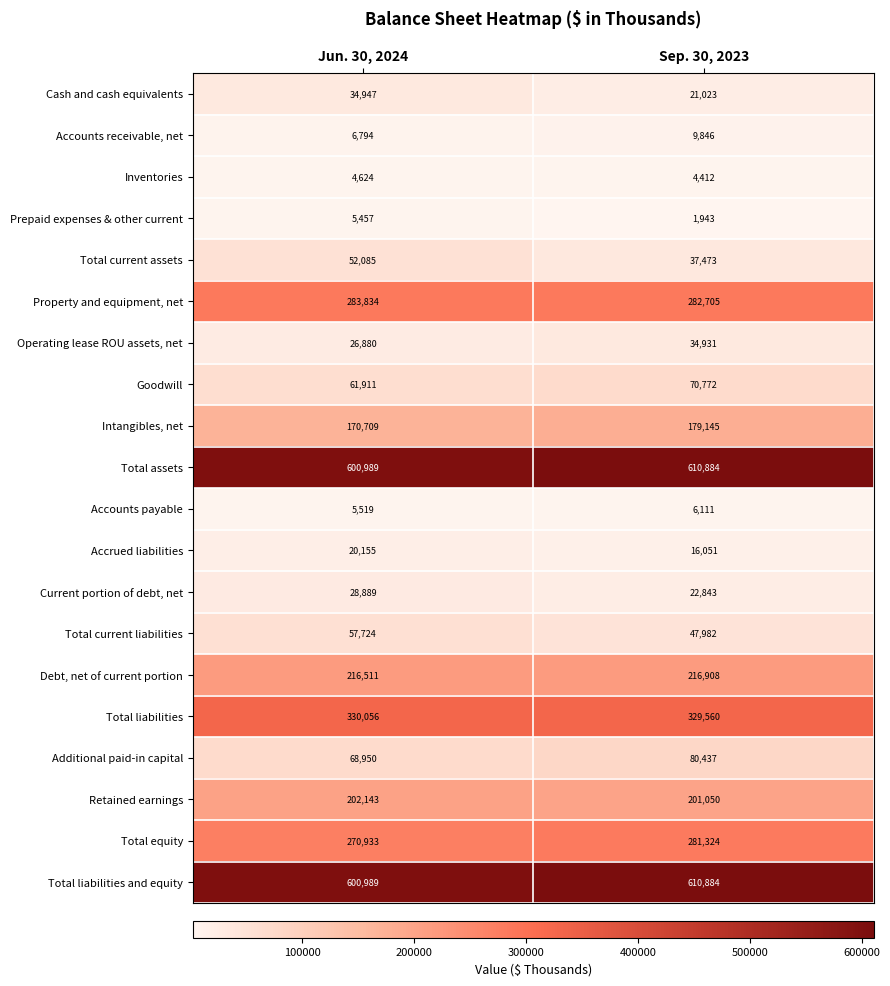

Is it true that Total assets equals 290263 at Sep. 30, 2023?

False